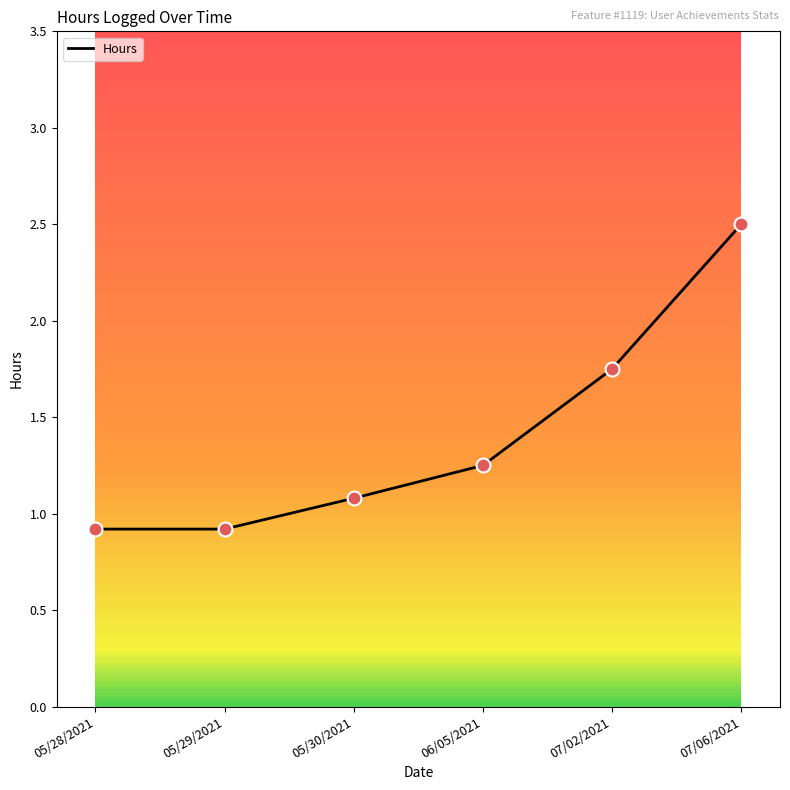

What is the ratio of the value at 05/29/2021 to the value at 05/30/2021?

0.9